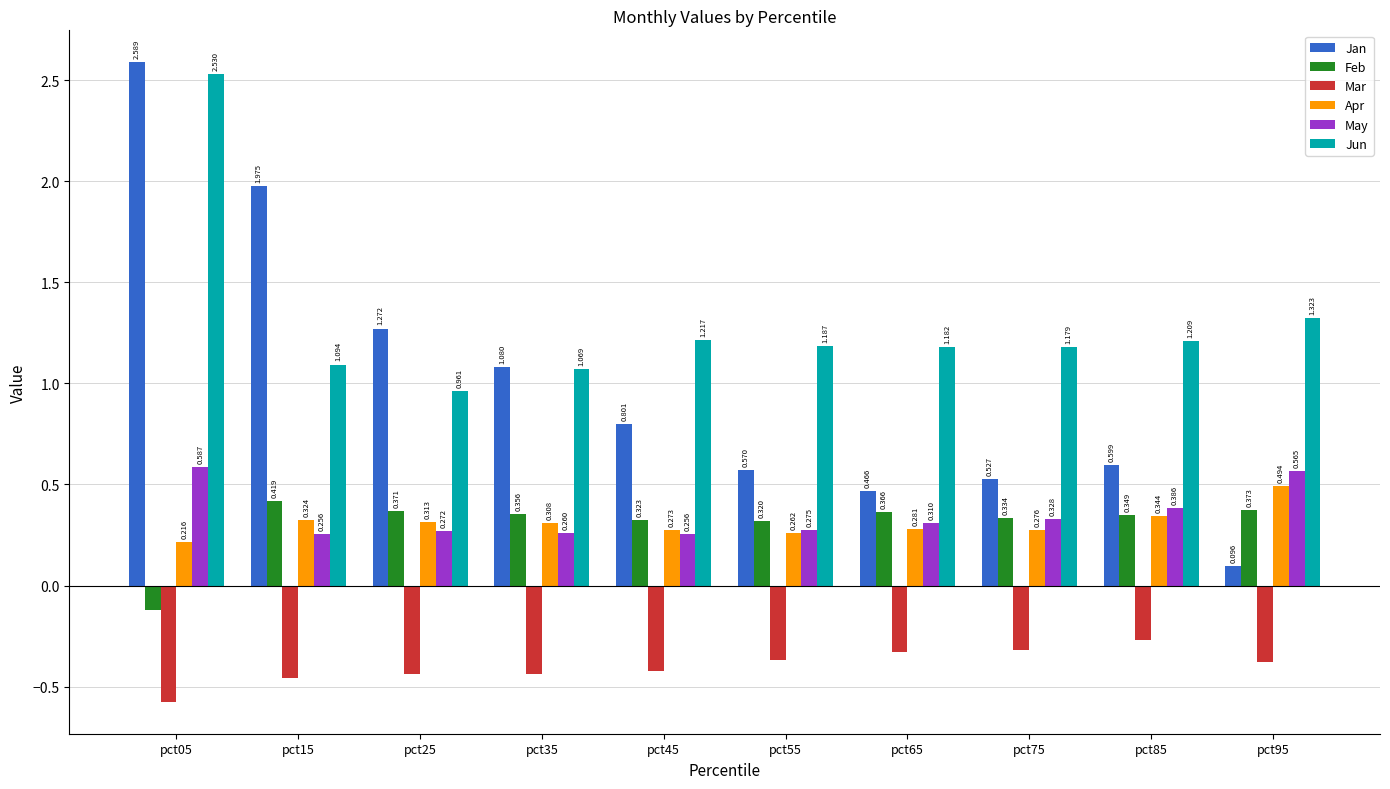

Is the value of Mar at pct75 greater than the value of May at pct95?

No